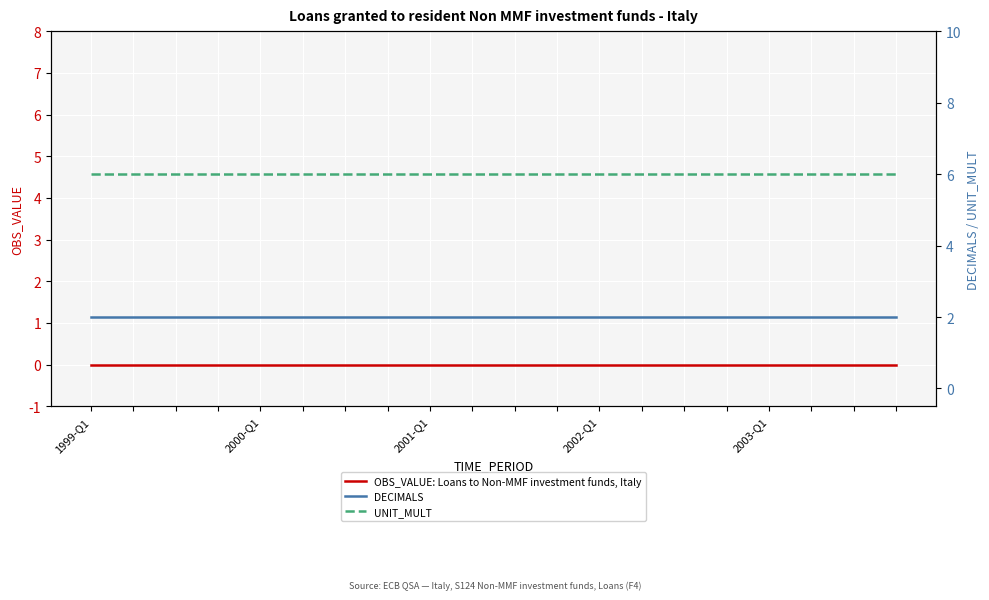

Which series has the largest range (max minus min)?

OBS_VALUE: Loans to Non-MMF investment funds, Italy